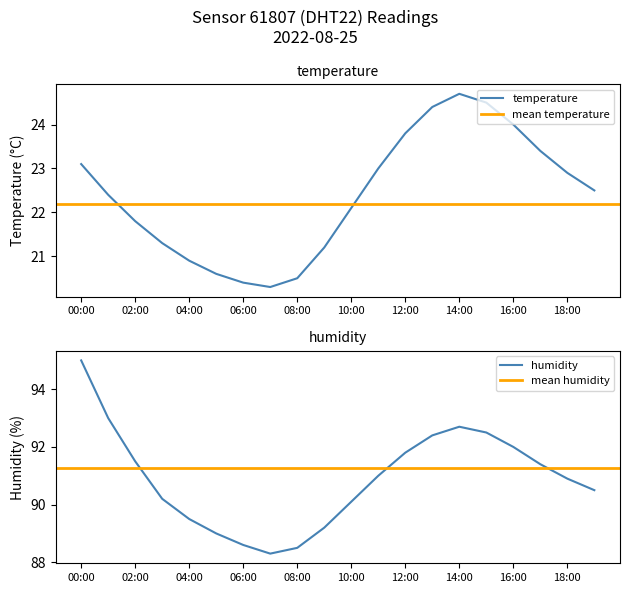

True or false: temperature has a value of 39.2 at 00:00.

False